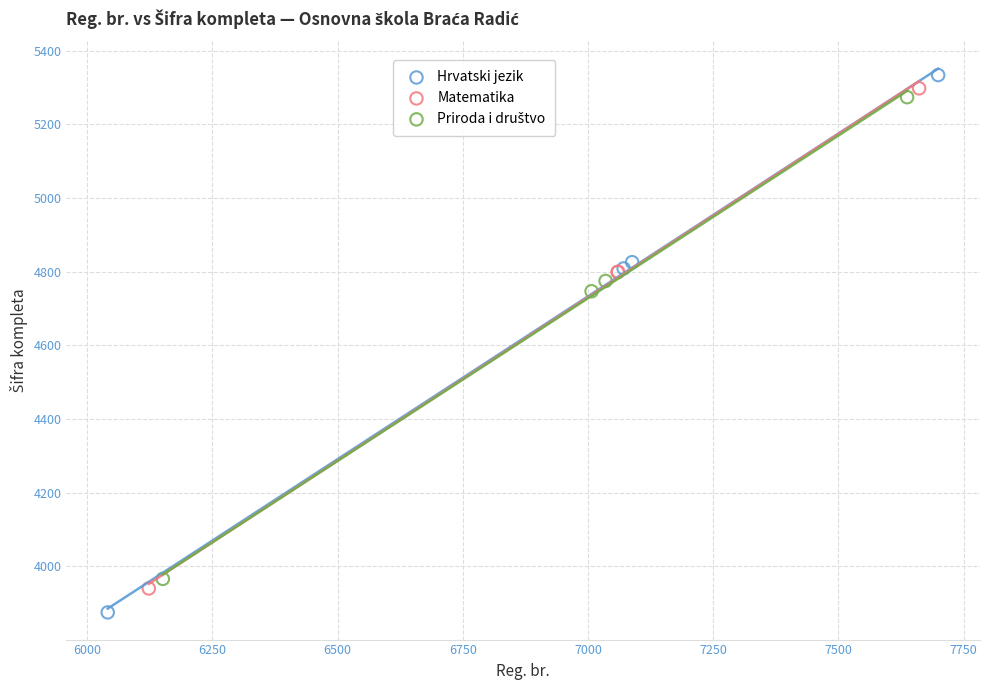

Which series contains the lowest Y value?

Hrvatski jezik